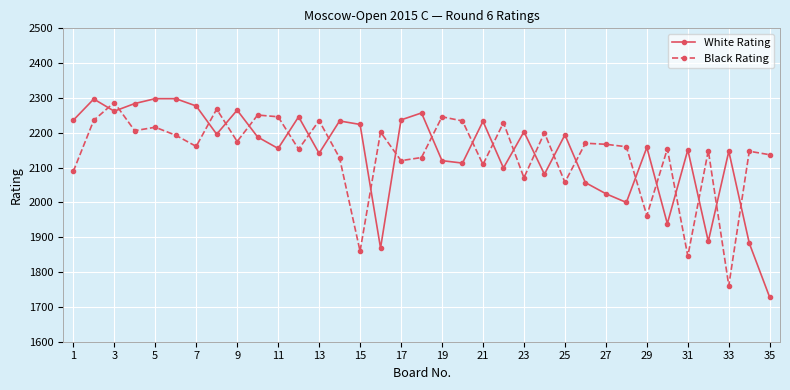

What is the value of the White Rating point at the 8th from the left?

2196